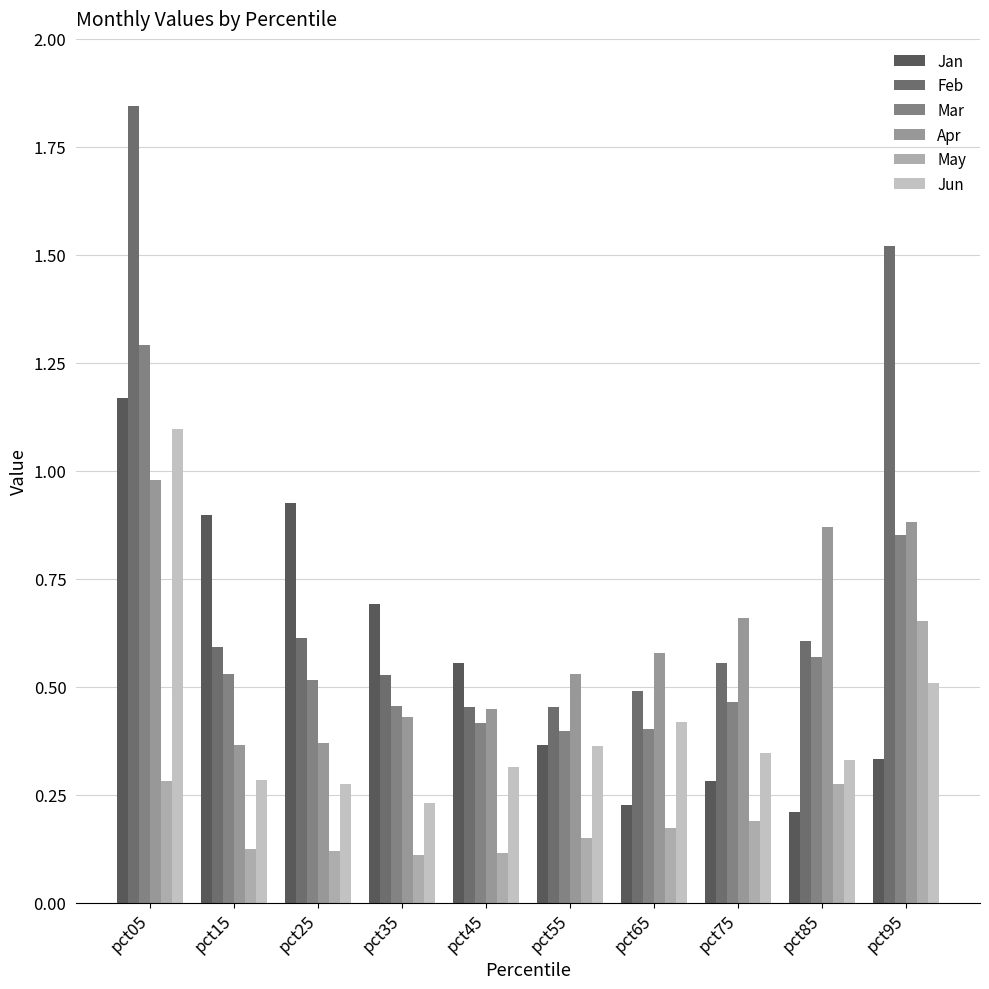

Which series has the largest total across all categories?

Feb